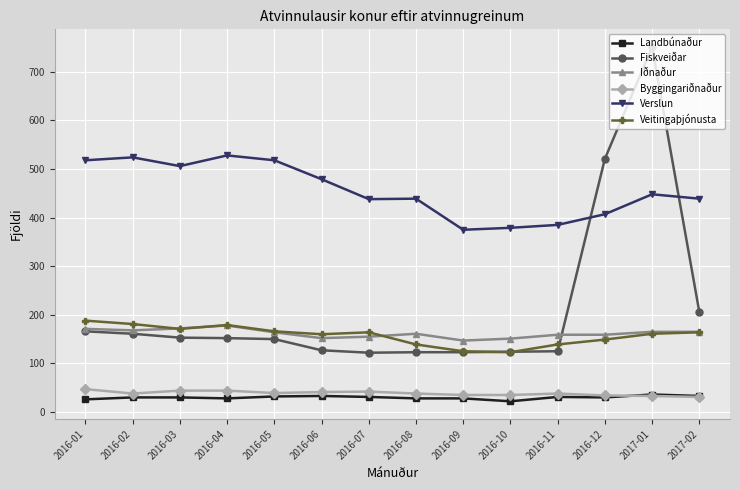

True or false: Byggingariðnaður has more than 0 interior local peaks.

True